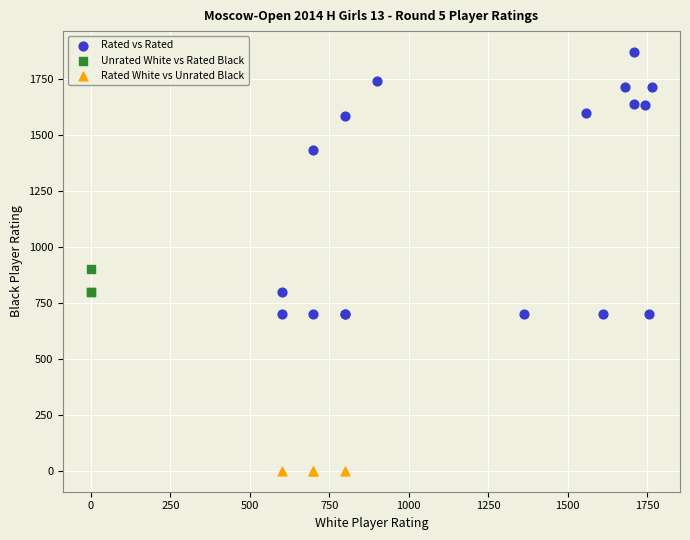

What are all the series names shown in the legend?

Rated vs Rated, Unrated White vs Rated Black, Rated White vs Unrated Black